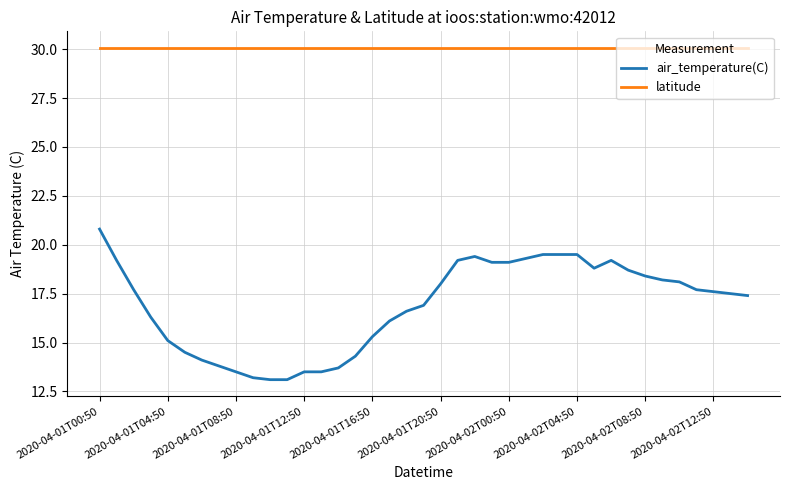

Which series has the widest spread of values?

air_temperature(C)